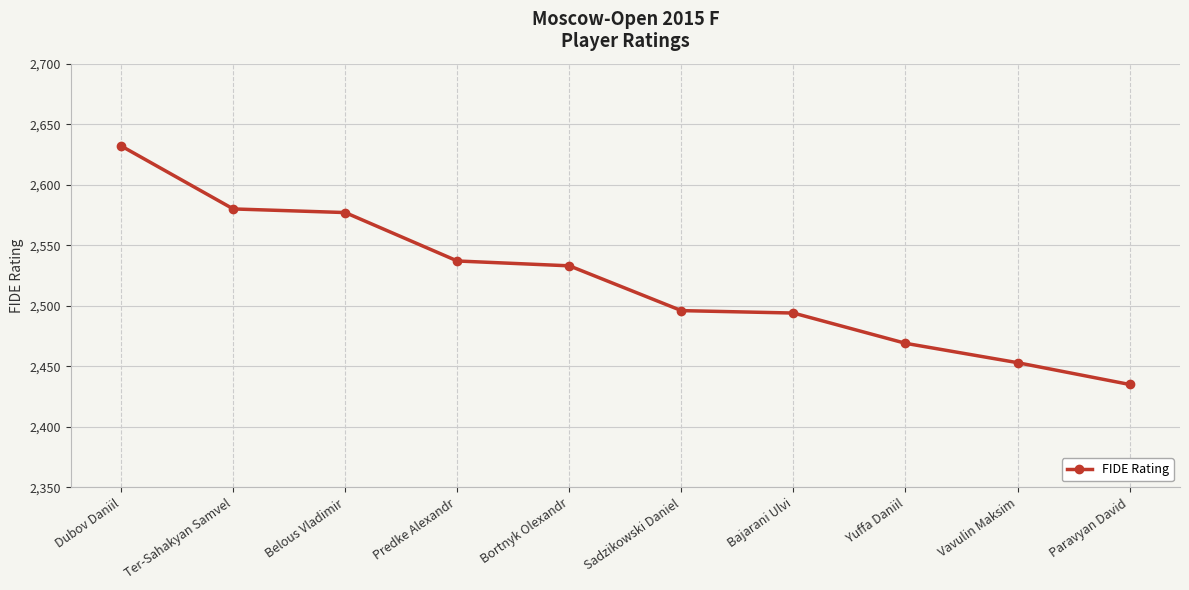

What is the change in value from Predke Alexandr to Bajarani Ulvi?

-43